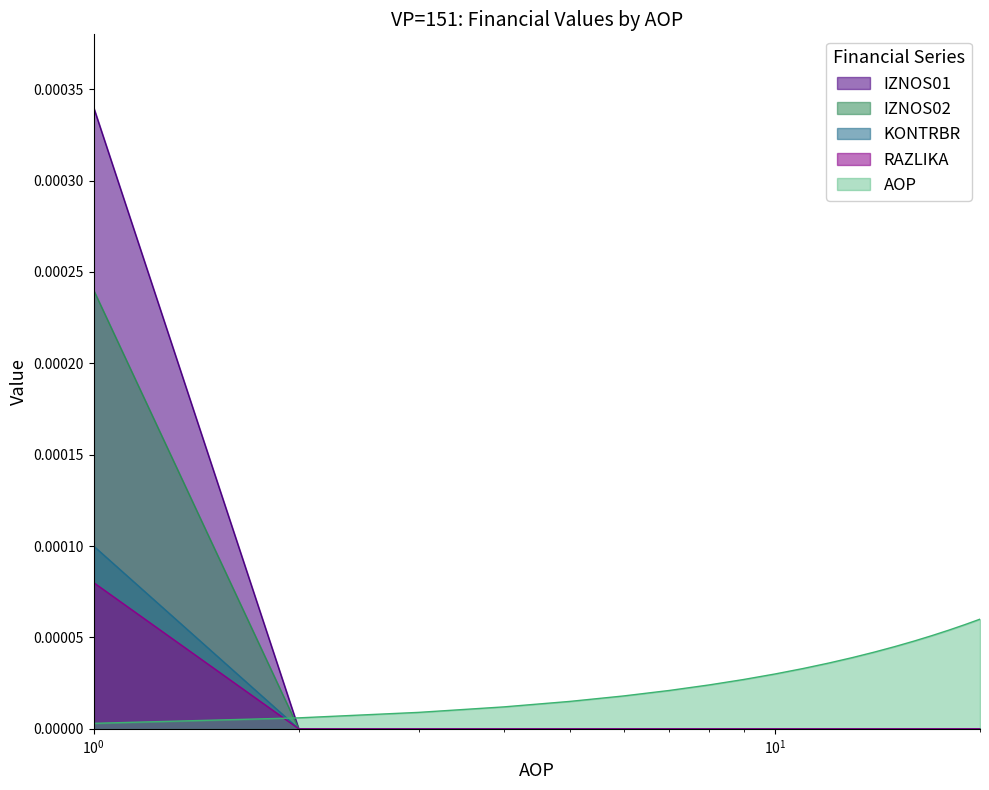

True or false: IZNOS02 has a value of -0.0 at 7.

False